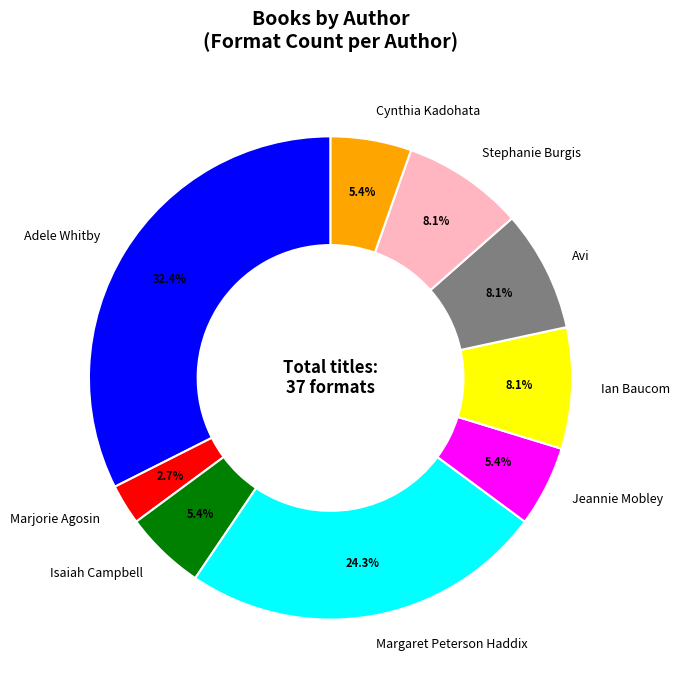

Does any single category account for the majority?

No